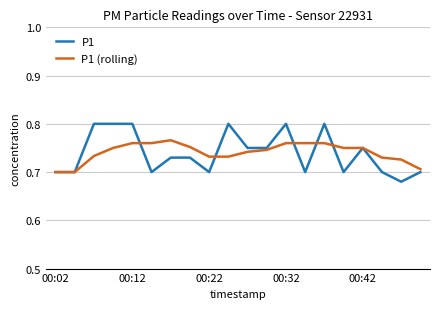

Rank the series by their maximum value, from lowest to highest.

P1 (rolling), P1